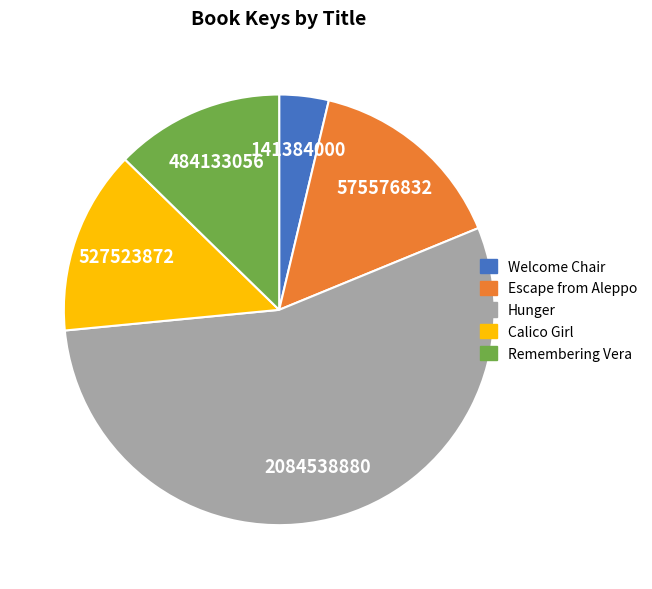

True or false: Hunger accounts for 55% of the total.

True